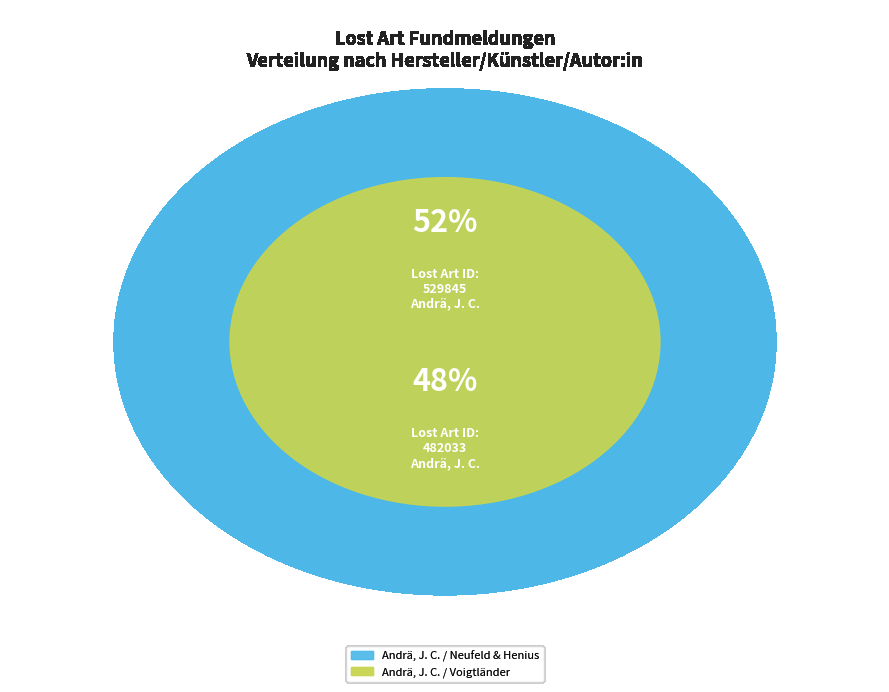

The Andrä, J. C. / Voigtländer slice represents 58% of the pie. True or false?

False